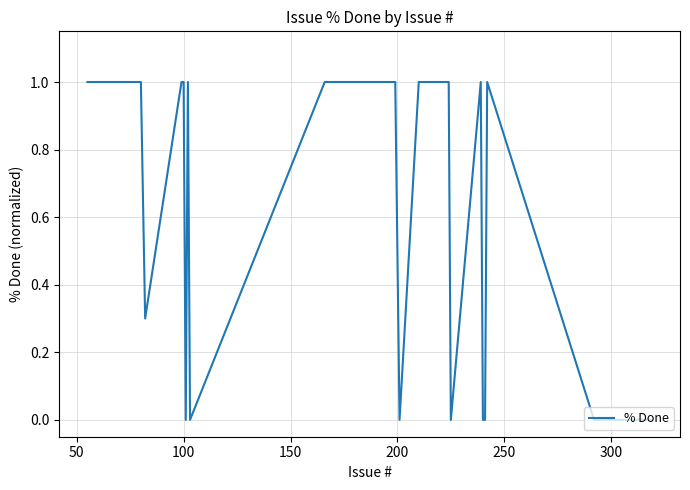

Count the number of data series in this chart.

1